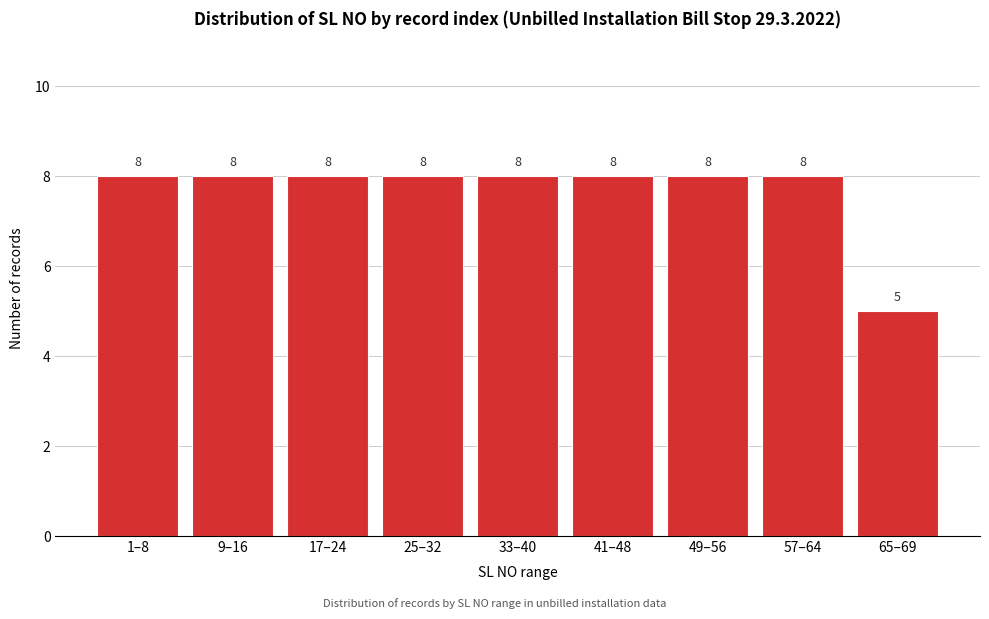

Reading left to right, what are all the values shown in this chart?

1–8=8	9–16=8	17–24=8	25–32=8	33–40=8	41–48=8	49–56=8	57–64=8	65–69=5